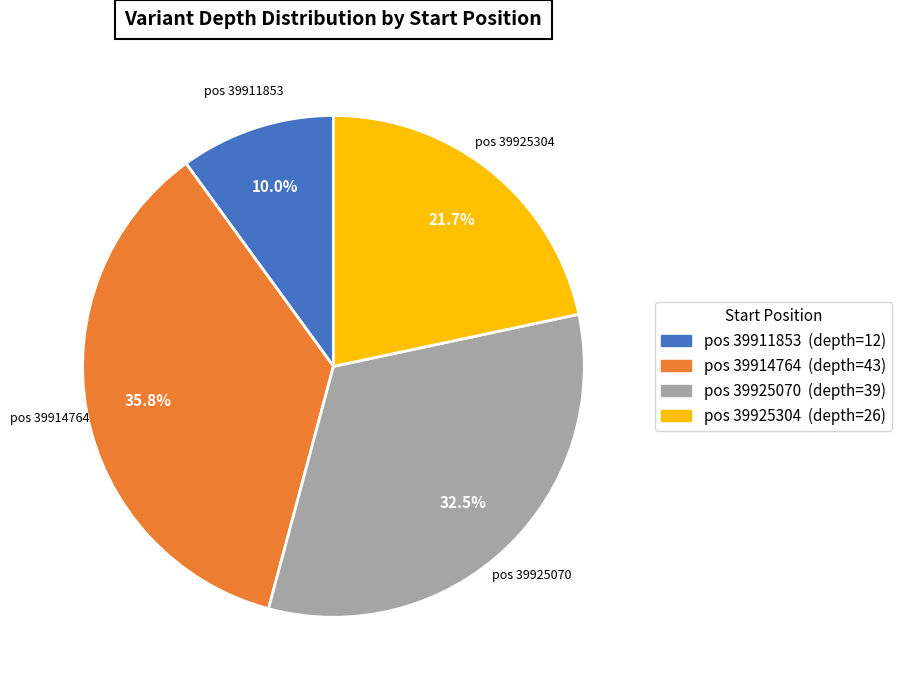

Is there any slice that represents more than half of the pie?

No